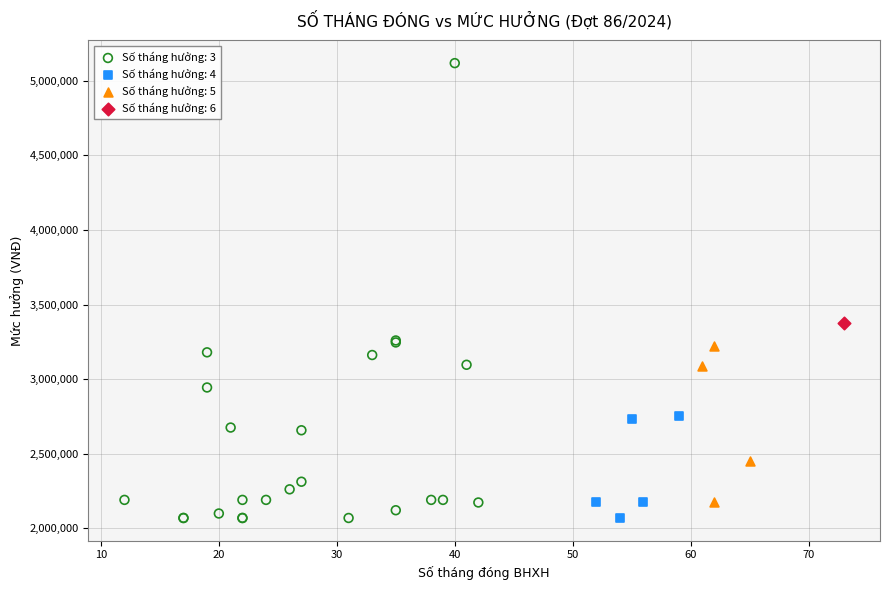

Which series contains the highest Y value?

Số tháng hưởng: 3